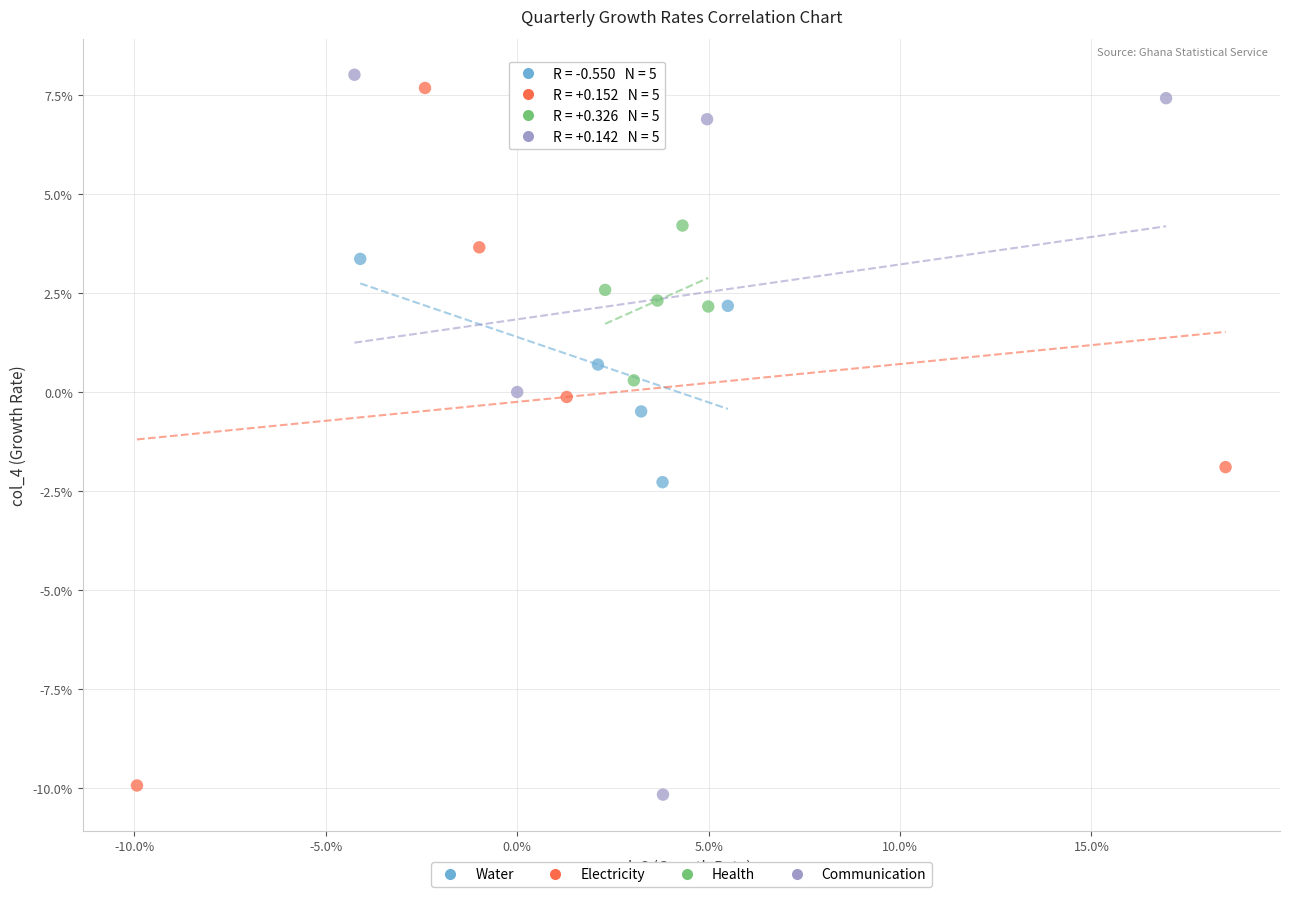

What are all the series names shown in the legend?

Water, Electricity, Health, Communication